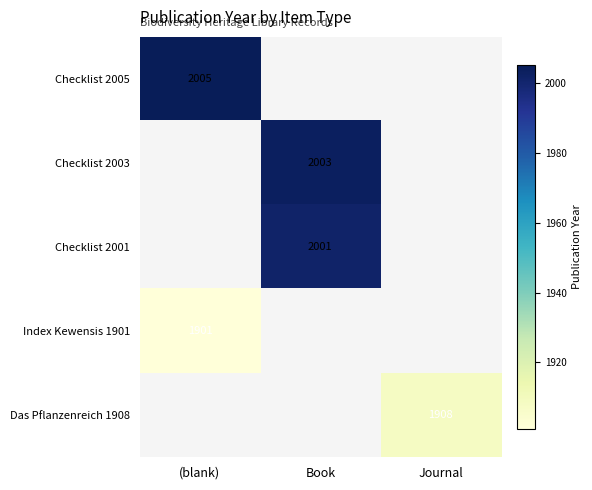

What is the total value across all series at Book?

4004